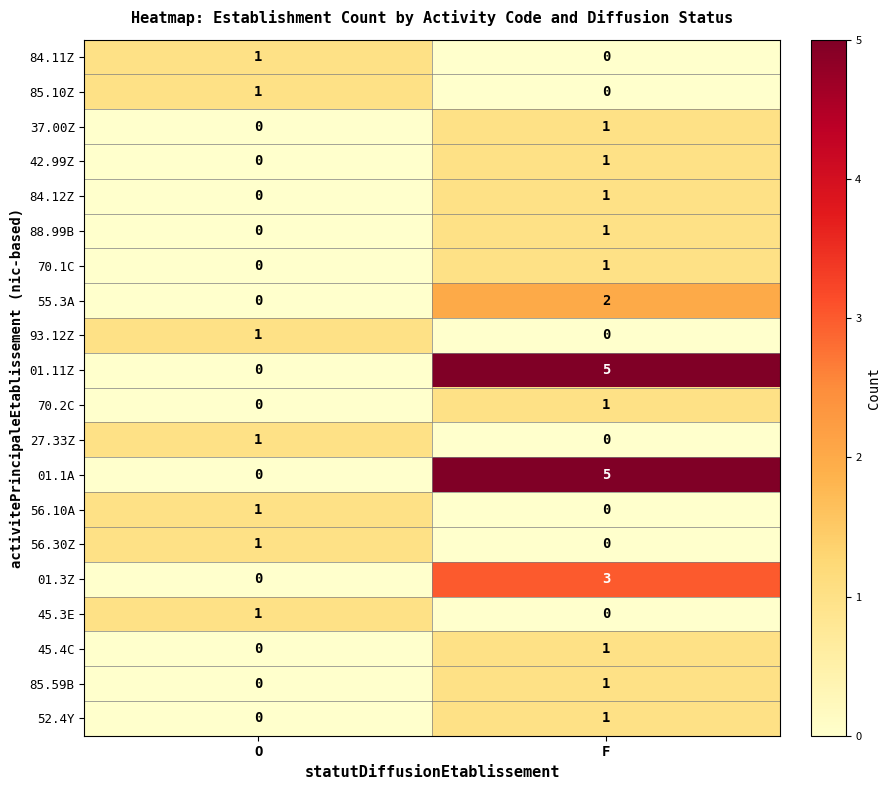

What is the highest value of the 01.3Z series?

3